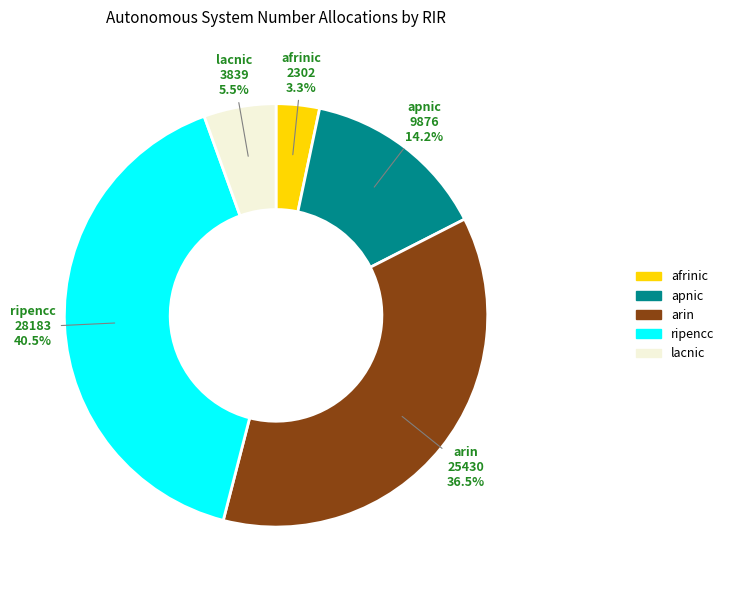

Which has a higher value, ripencc or arin?

ripencc